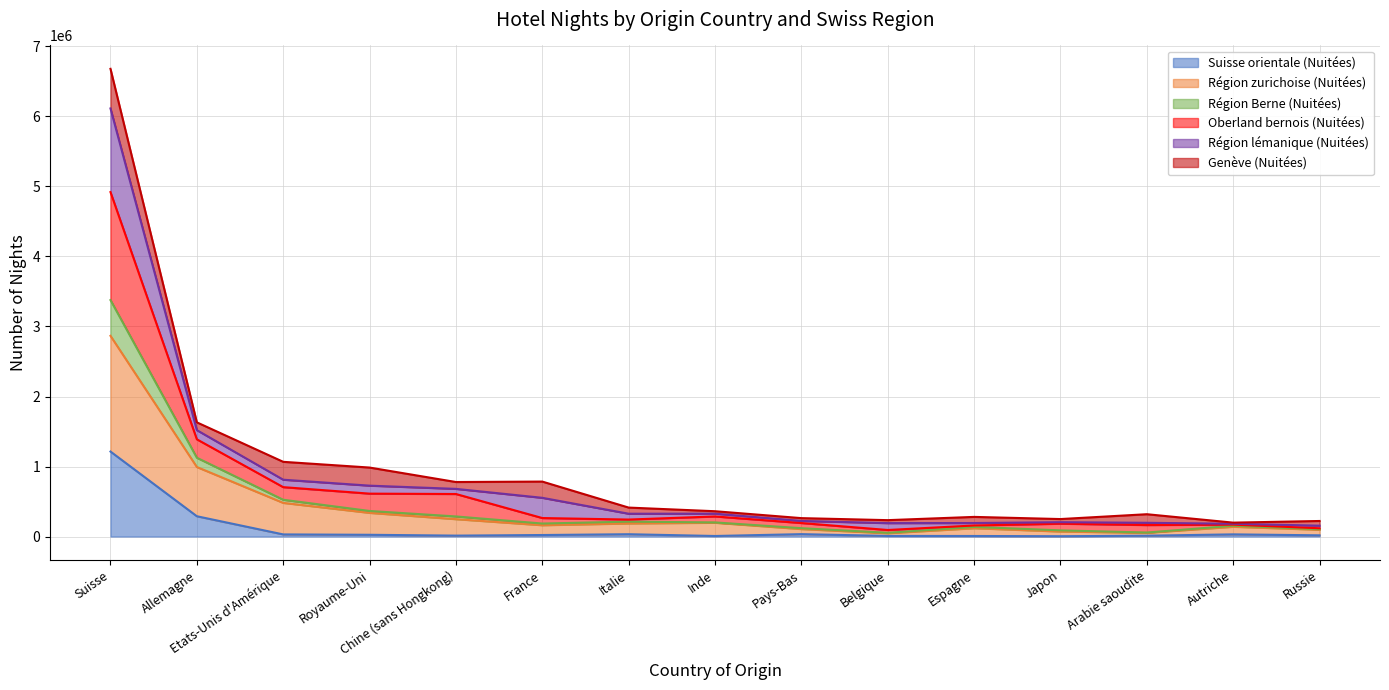

What is the label of the 3rd point from the right?

Arabie saoudite